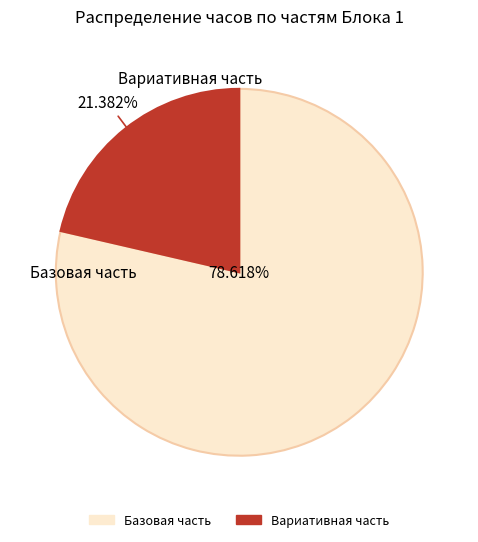

What is the ratio of the value at Базовая часть to the value at Вариативная часть?

3.7